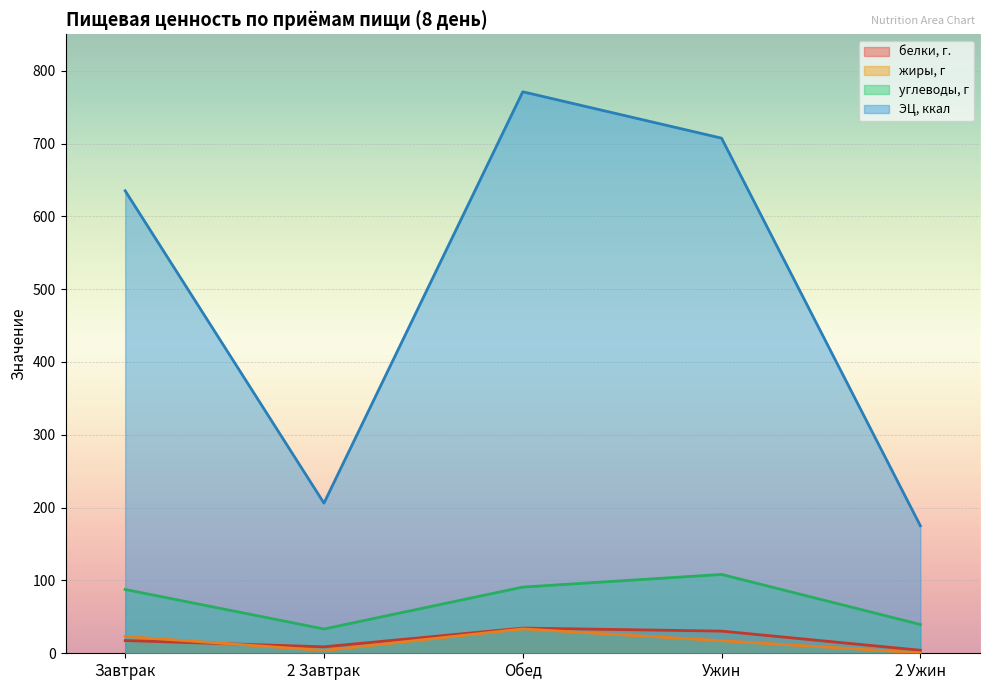

Reading right to left, transcribe all the data shown in this chart.

белки, г.: 4.2	30.5	34.6	8.9	17.5
жиры, г: 0.6	17.2	33.5	3.8	23.2
углеводы, г: 39.5	108.3	90.9	33.4	87.6
ЭЦ, ккал: 175.1	707.4	771.1	206.2	635.1